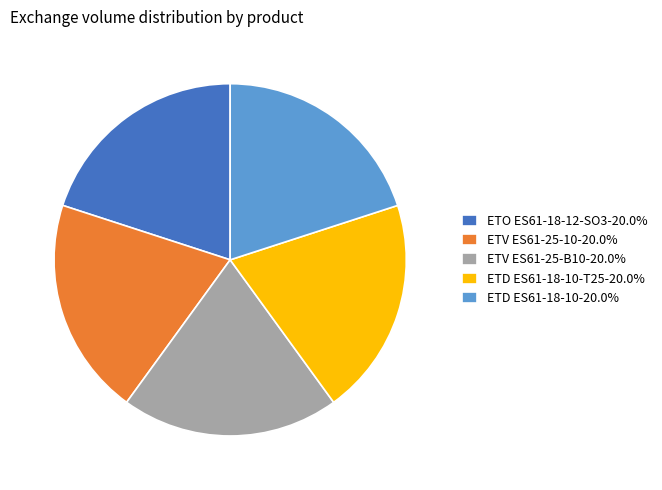

Combined, do ETO ES61-18-12-SO3-20.0% and ETV ES61-25-B10-20.0% account for over 50%?

No